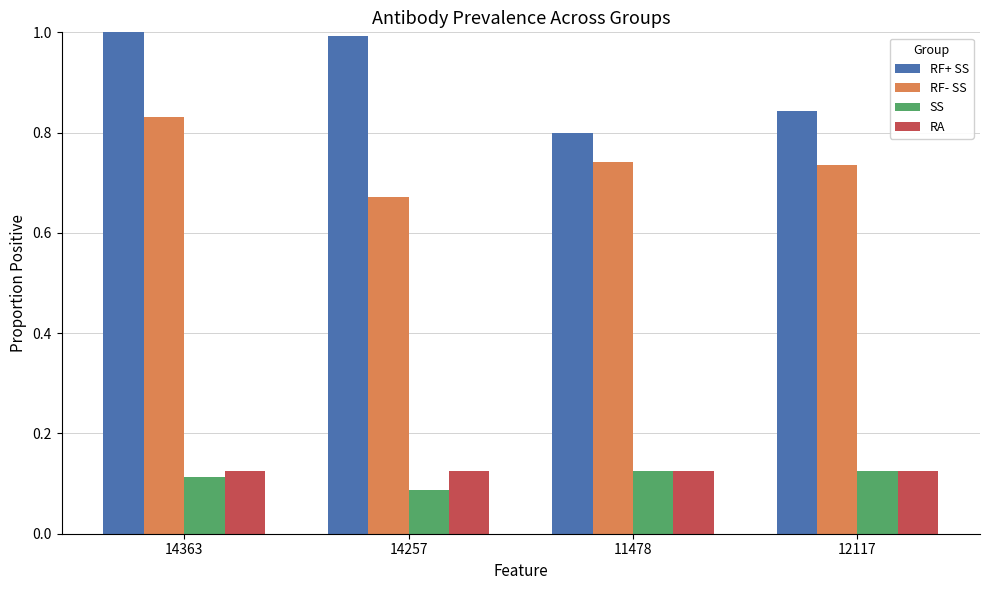

At which label is SS closest to 0?

14257